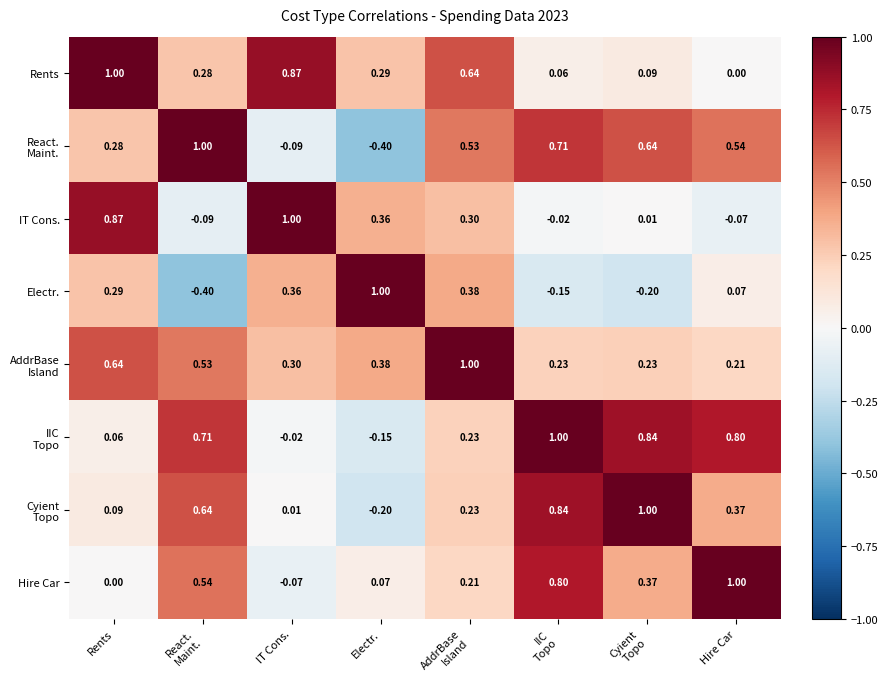

At which label is Rents closest to 0?

Hire Car